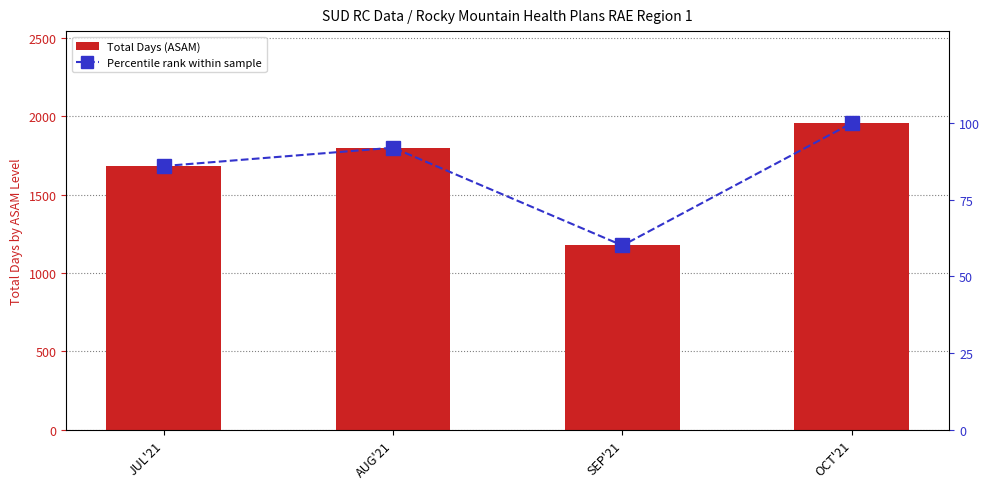

At which label does Total Days reach its minimum?

SEP'21